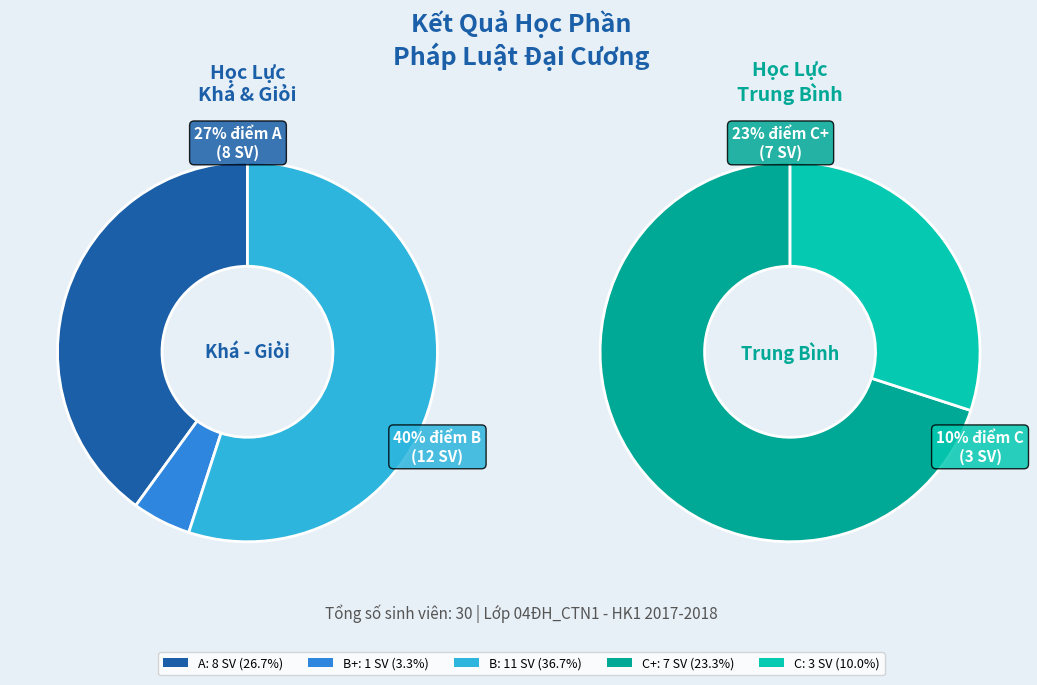

How many slices are in this pie chart?

5